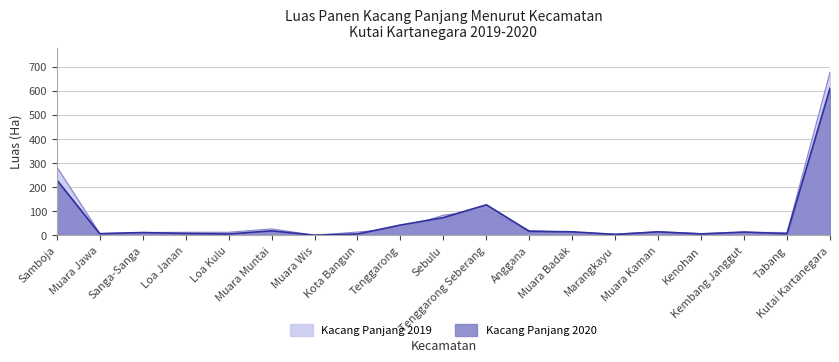

True or false: Kacang Panjang 2020 has more than 2 interior local peaks.

True